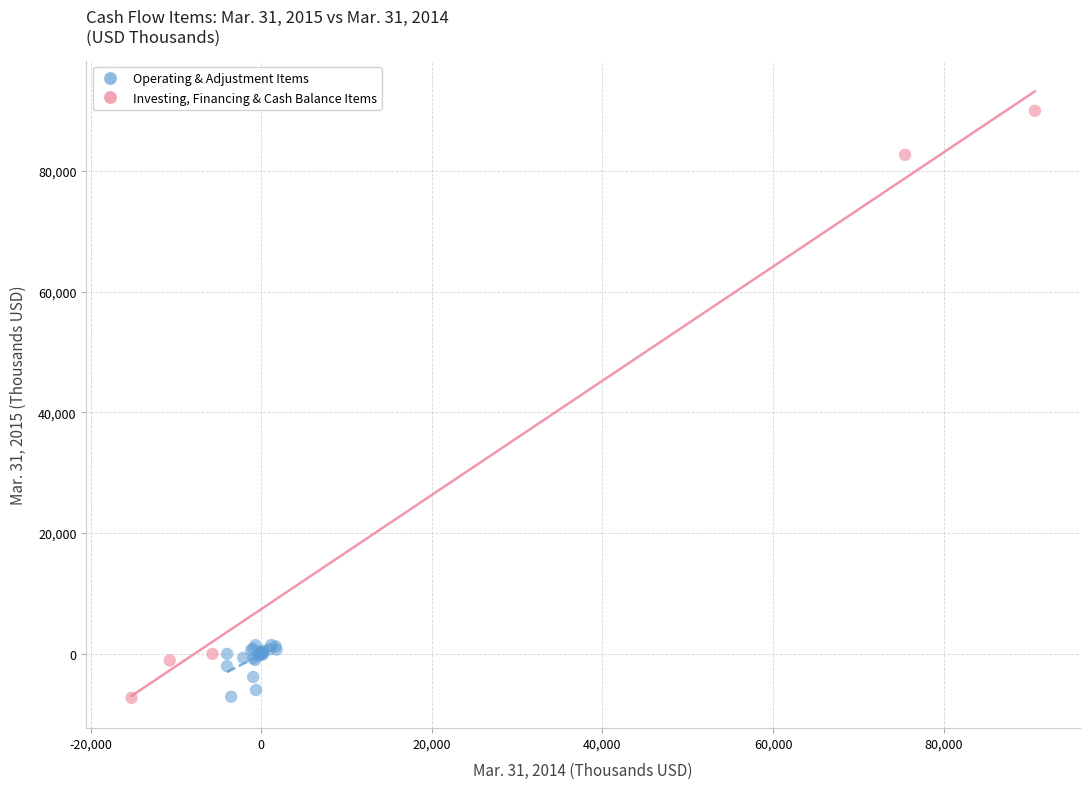

Which series contains the highest Y value?

Investing, Financing & Cash Balance Items